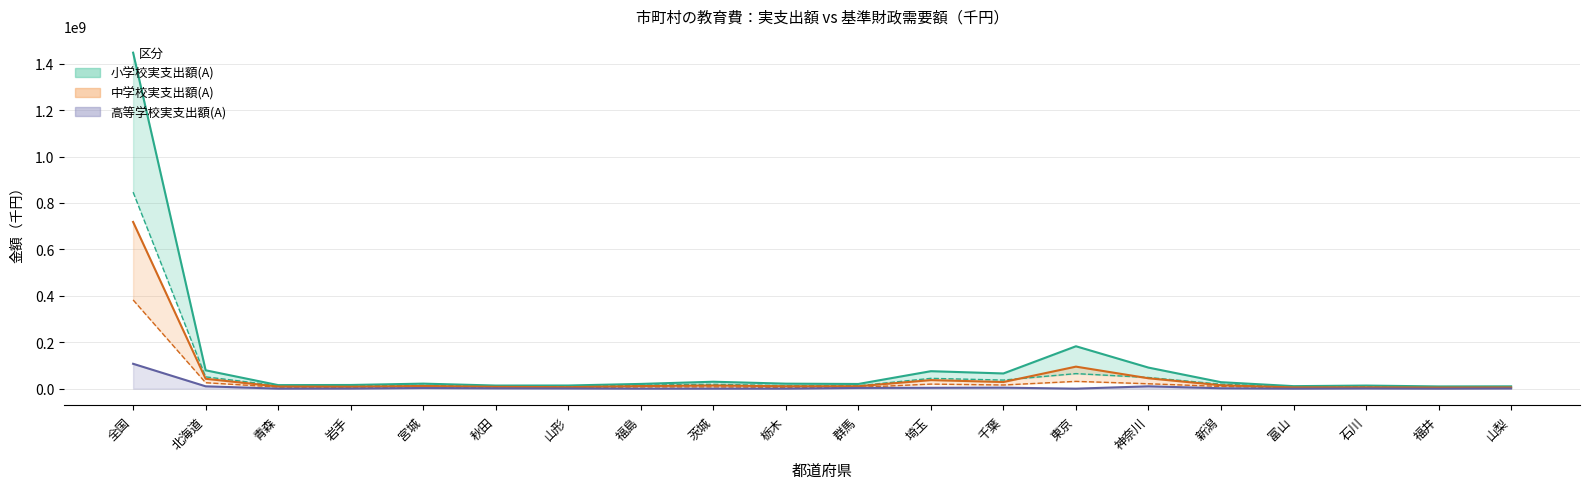

What is the highest value of the 小学校基準財政需要額(B) series?

846527286